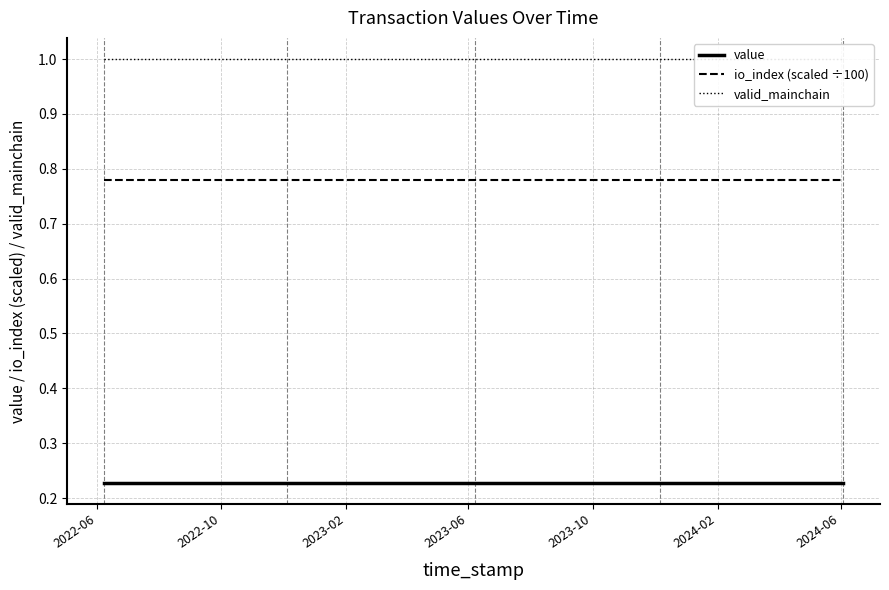

True or false: io_index (scaled ÷100) and value cross at least once.

False